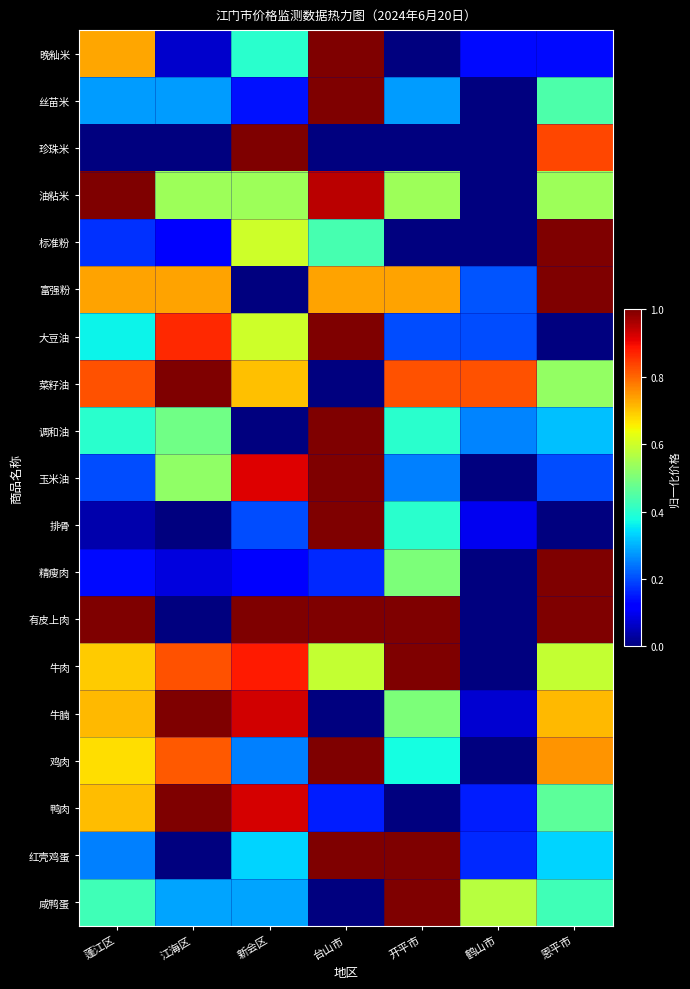

How many data points does each series have?

7